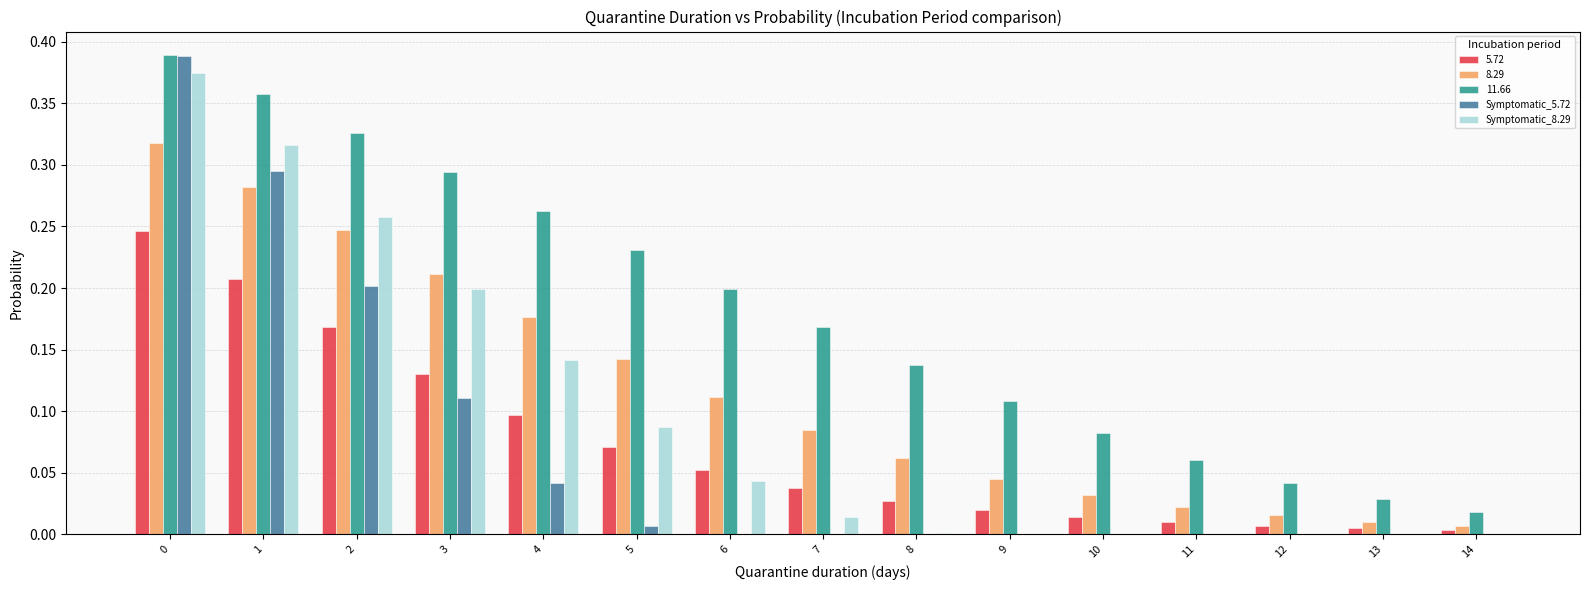

Is it true that Symptomatic_5.72 equals 0.2 at 2?

True